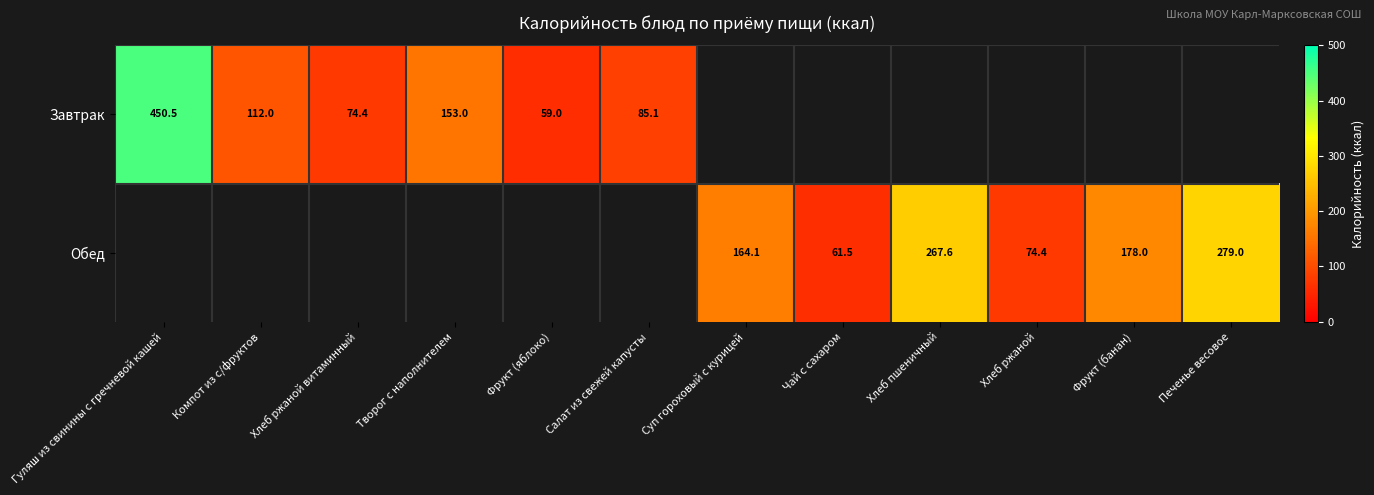

The value of Завтрак at Салат из свежей капусты is 85.1. True or false?

True